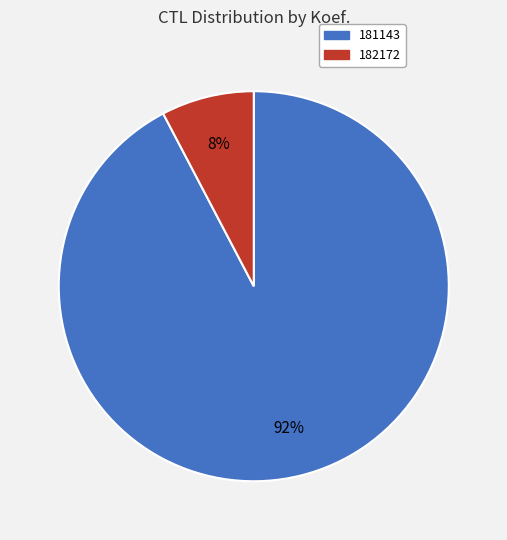

Between 182172 and 181143, which is larger?

181143